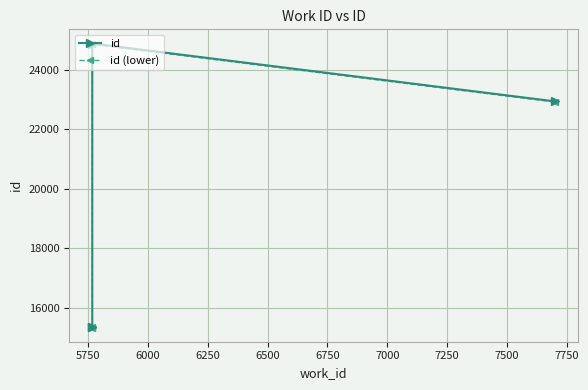

How many values in the id (lower) series are below 22912?

2